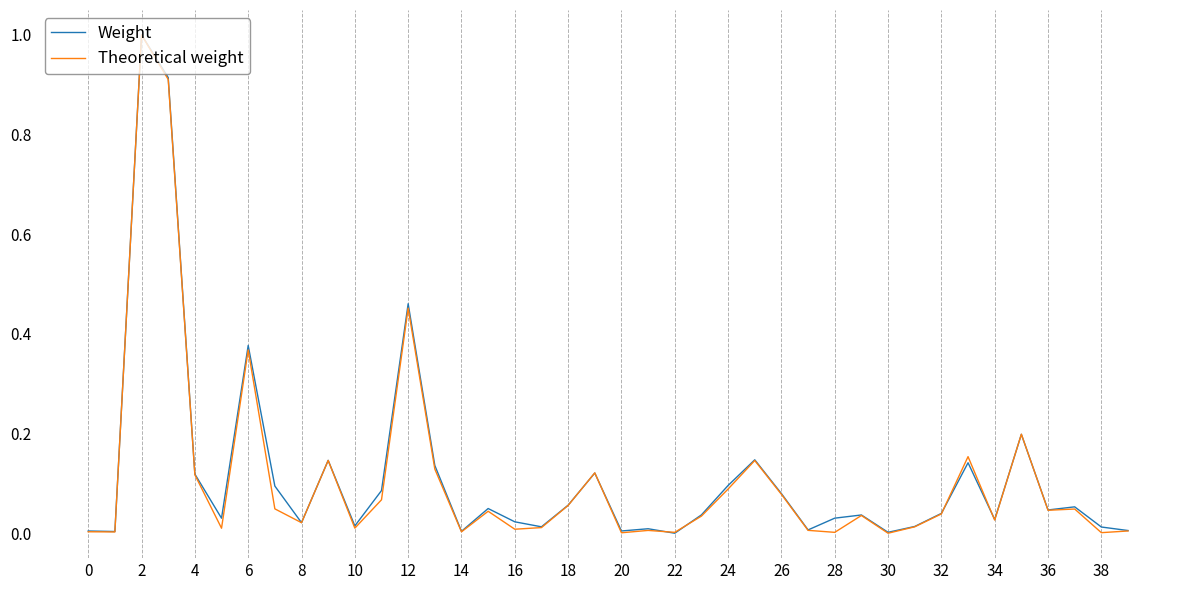

What is the highest value of the Theoretical weight series?

1.0